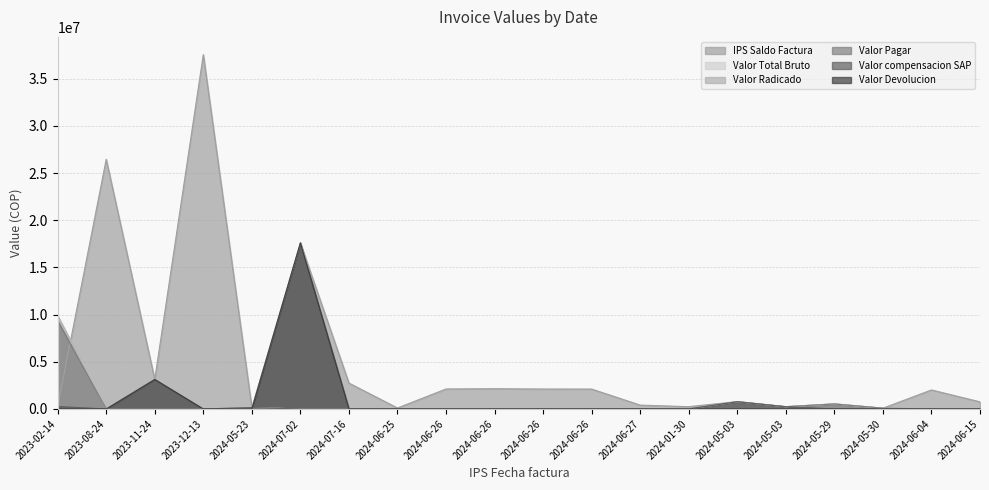

Reading left to right, list all the values displayed in this chart.

IPS Saldo Factura: 2023-02-14=263362	2023-08-24=26455271	2023-11-24=3129264	2023-12-13=37549779	2024-05-23=133849	2024-07-02=17597737	2024-07-16=2741917	2024-06-25=100083	2024-06-26=2116427	2024-06-26=2142941	2024-06-26=2110659	2024-06-26=2106084	2024-06-27=406899	2024-01-30=239600	2024-05-03=779207	2024-05-03=239227	2024-05-29=536300	2024-05-30=81400	2024-06-04=2013506	2024-06-15=751815
Valor Total Bruto: 2023-02-14=9878006	2023-08-24=0	2023-11-24=0	2023-12-13=0	2024-05-23=133849	2024-07-02=0	2024-07-16=0	2024-06-25=0	2024-06-26=0	2024-06-26=0	2024-06-26=0	2024-06-26=0	2024-06-27=0	2024-01-30=0	2024-05-03=779207	2024-05-03=239227	2024-05-29=536300	2024-05-30=81400	2024-06-04=0	2024-06-15=0
Valor Radicado: 2023-02-14=9878006	2023-08-24=0	2023-11-24=0	2023-12-13=0	2024-05-23=133849	2024-07-02=0	2024-07-16=0	2024-06-25=0	2024-06-26=0	2024-06-26=0	2024-06-26=0	2024-06-26=0	2024-06-27=0	2024-01-30=0	2024-05-03=779207	2024-05-03=239227	2024-05-29=536300	2024-05-30=81400	2024-06-04=0	2024-06-15=0
Valor Pagar: 2023-02-14=9349215	2023-08-24=0	2023-11-24=0	2023-12-13=0	2024-05-23=133849	2024-07-02=0	2024-07-16=0	2024-06-25=0	2024-06-26=0	2024-06-26=0	2024-06-26=0	2024-06-26=0	2024-06-27=0	2024-01-30=0	2024-05-03=763623	2024-05-03=234442	2024-05-29=525574	2024-05-30=81400	2024-06-04=0	2024-06-15=0
Valor compensacion SAP: 2023-02-14=253123	2023-08-24=0	2023-11-24=0	2023-12-13=0	2024-05-23=133849	2024-07-02=0	2024-07-16=0	2024-06-25=0	2024-06-26=0	2024-06-26=0	2024-06-26=0	2024-06-26=0	2024-06-27=0	2024-01-30=0	2024-05-03=763623	2024-05-03=234442	2024-05-29=0	2024-05-30=0	2024-06-04=0	2024-06-15=0
Valor Devolucion: 2023-02-14=0	2023-08-24=0	2023-11-24=3129264	2023-12-13=0	2024-05-23=0	2024-07-02=17597737	2024-07-16=0	2024-06-25=0	2024-06-26=0	2024-06-26=0	2024-06-26=0	2024-06-26=0	2024-06-27=0	2024-01-30=0	2024-05-03=0	2024-05-03=0	2024-05-29=0	2024-05-30=0	2024-06-04=0	2024-06-15=0